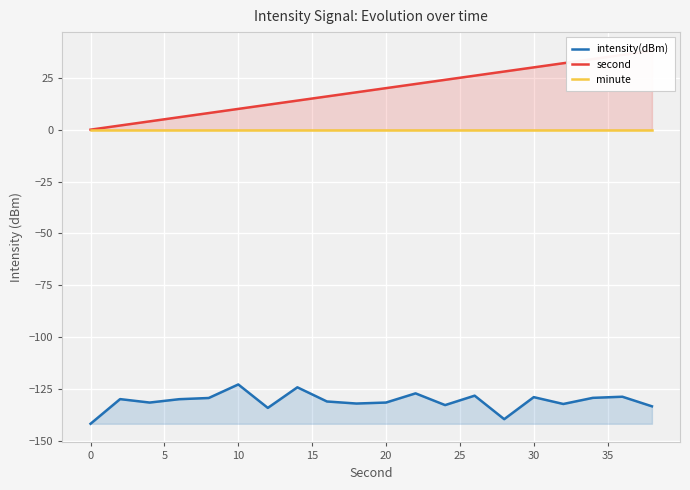

Reading left to right, what are all the values shown in this chart?

intensity(dBm): -141.6	-129.8	-131.4	-129.8	-129.2	-122.7	-134.0	-124.1	-130.9	-131.9	-131.4	-127.0	-132.6	-128.1	-139.4	-128.8	-132.1	-129.2	-128.6	-133.2
second: 0.0	2.0	4.0	6.0	8.0	10.0	12.0	14.0	16.0	18.0	20.0	22.0	24.0	26.0	28.0	30.0	32.0	34.0	36.0	38.0
minute: 0.0	0.0	0.0	0.0	0.0	0.0	0.0	0.0	0.0	0.0	0.0	0.0	0.0	0.0	0.0	0.0	0.0	0.0	0.0	0.0